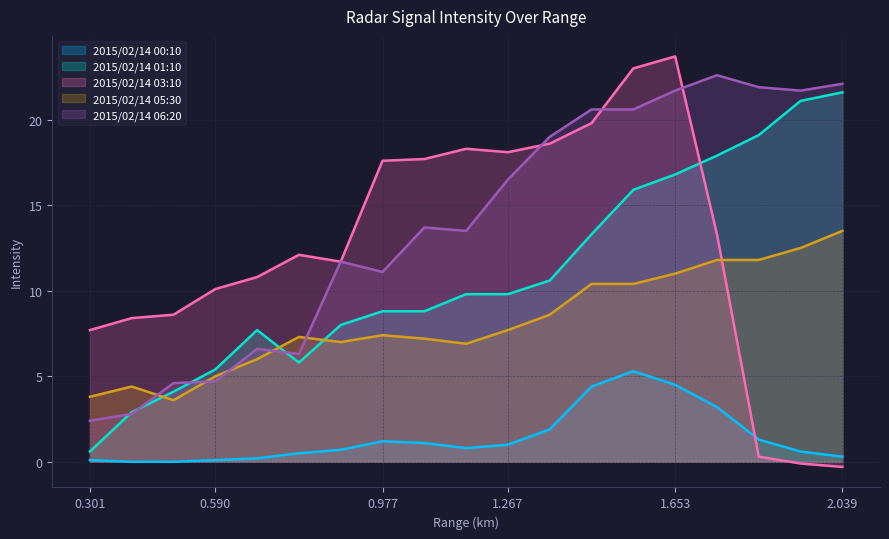

Which series has the largest range (max minus min)?

2015/02/14 03:10